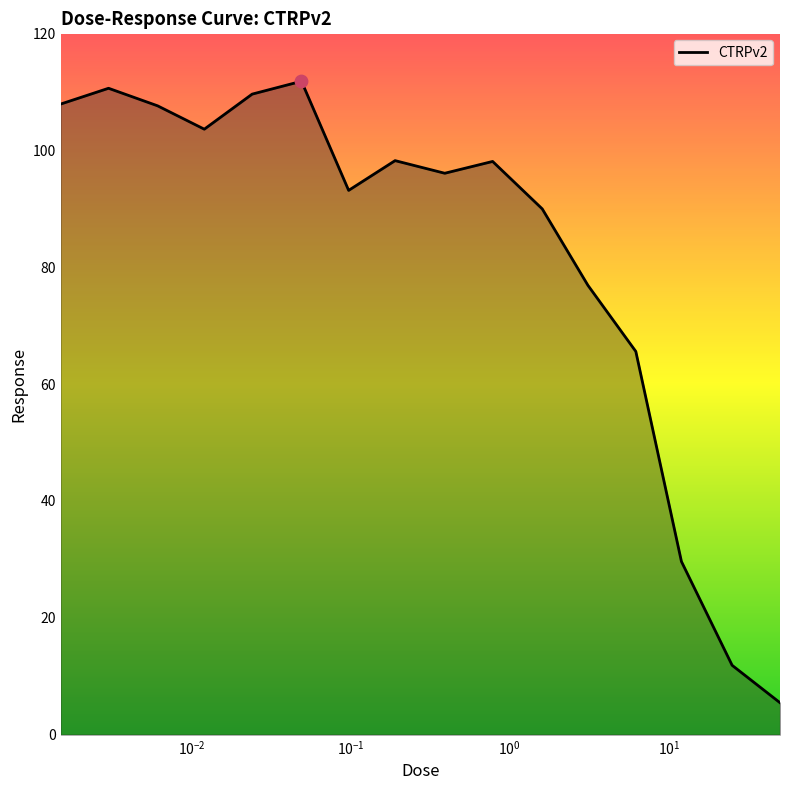

What is the difference between the maximum and minimum values?

106.3